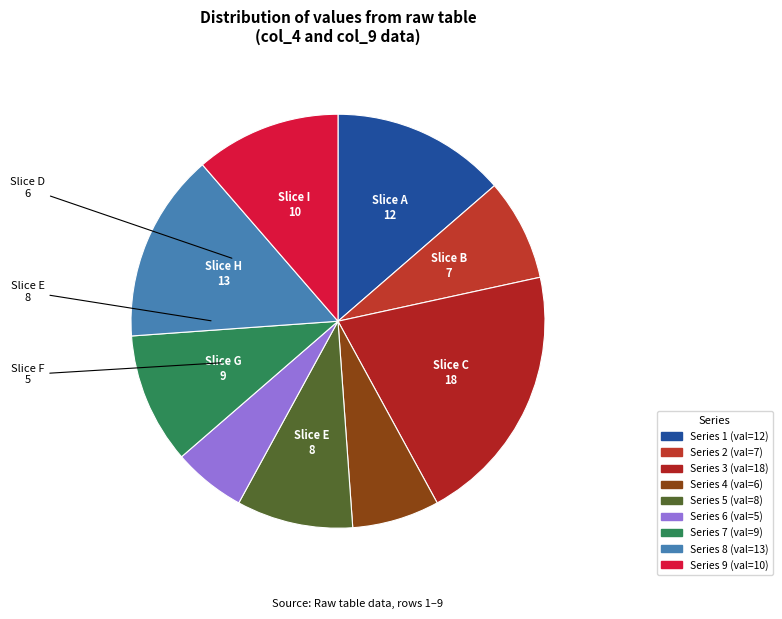

Is there a majority slice in this chart?

No